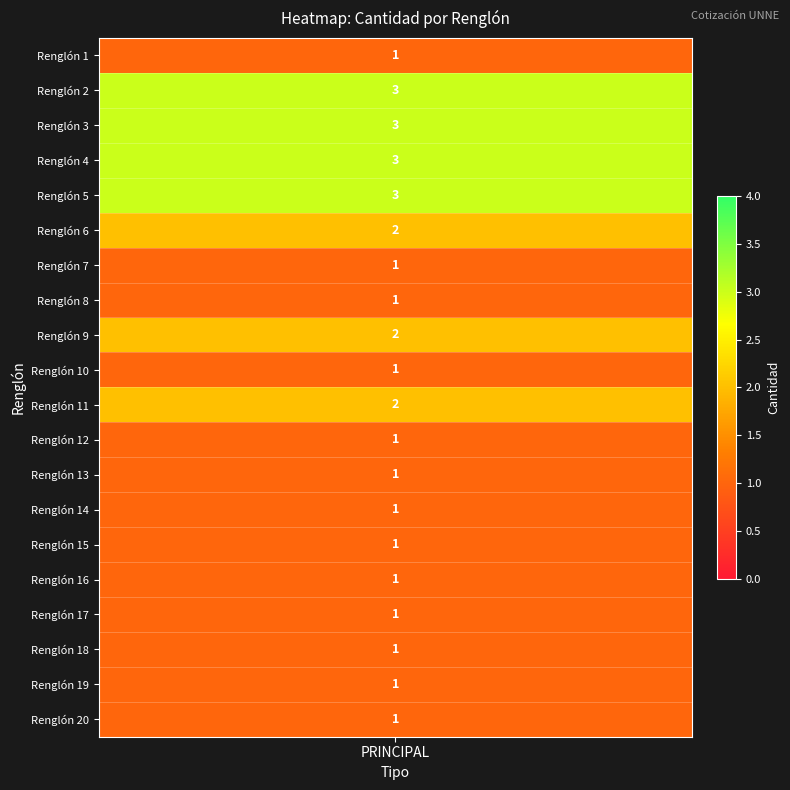

At which category does the chart reach its minimum across all series?

Renglón 1